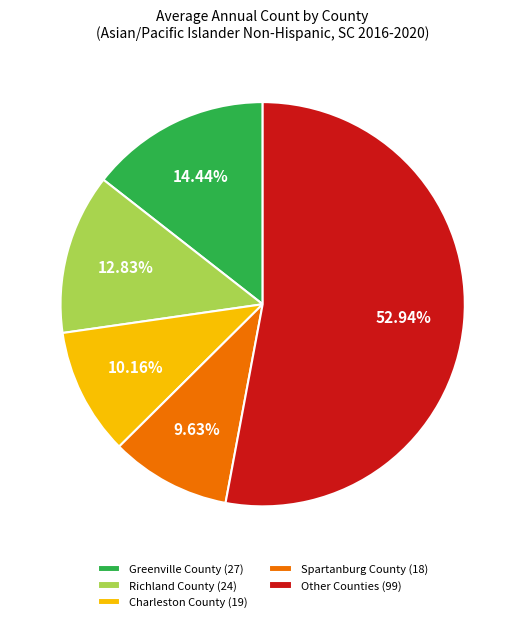

Is there a majority slice in this chart?

Yes